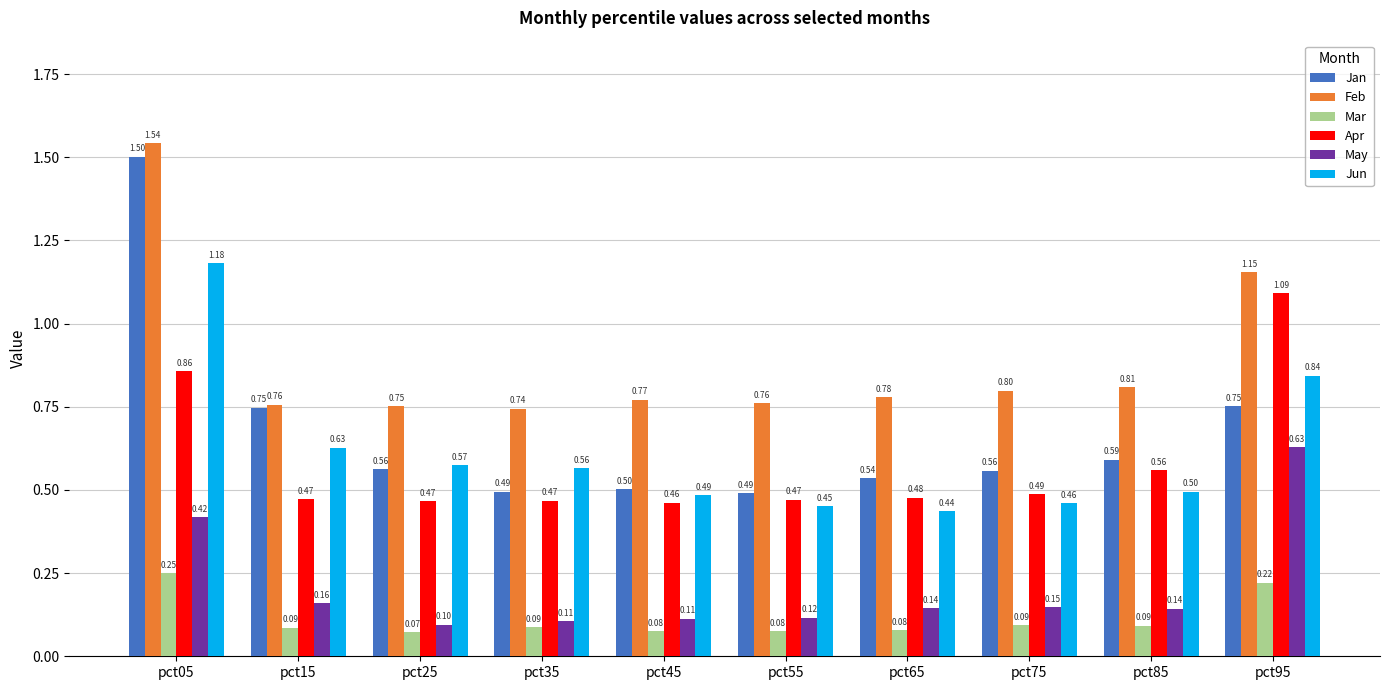

Which series has the largest range (max minus min)?

Jan